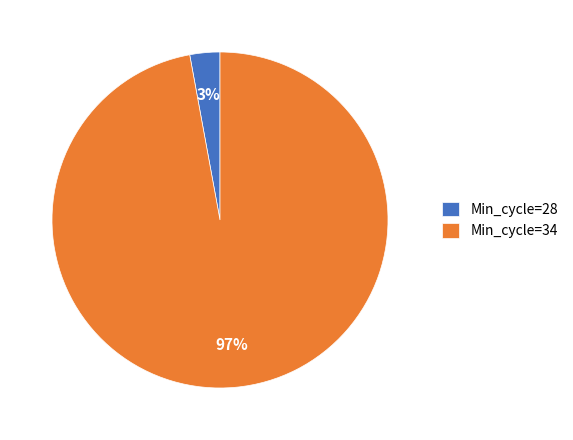

Which has a higher value, Min_cycle=34 or Min_cycle=28?

Min_cycle=34